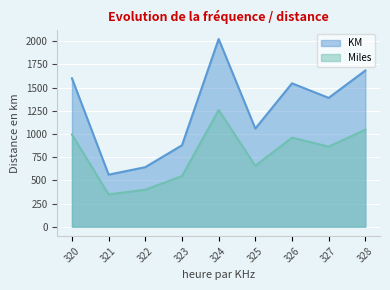

Between 322 and 323, which series saw the biggest shift?

KM